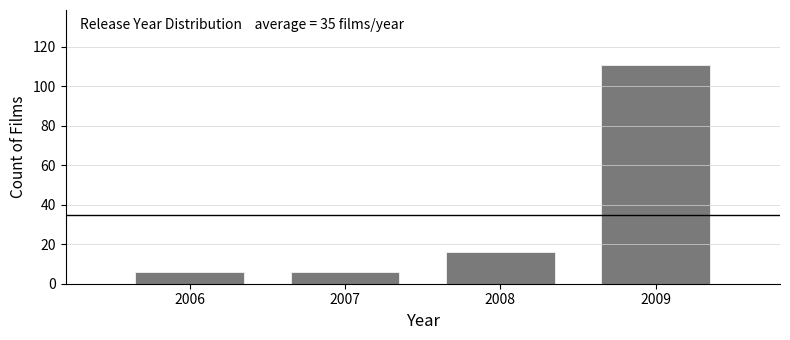

Reading left to right, what are all the values shown in this chart?

2006=6	2007=6	2008=16	2009=111